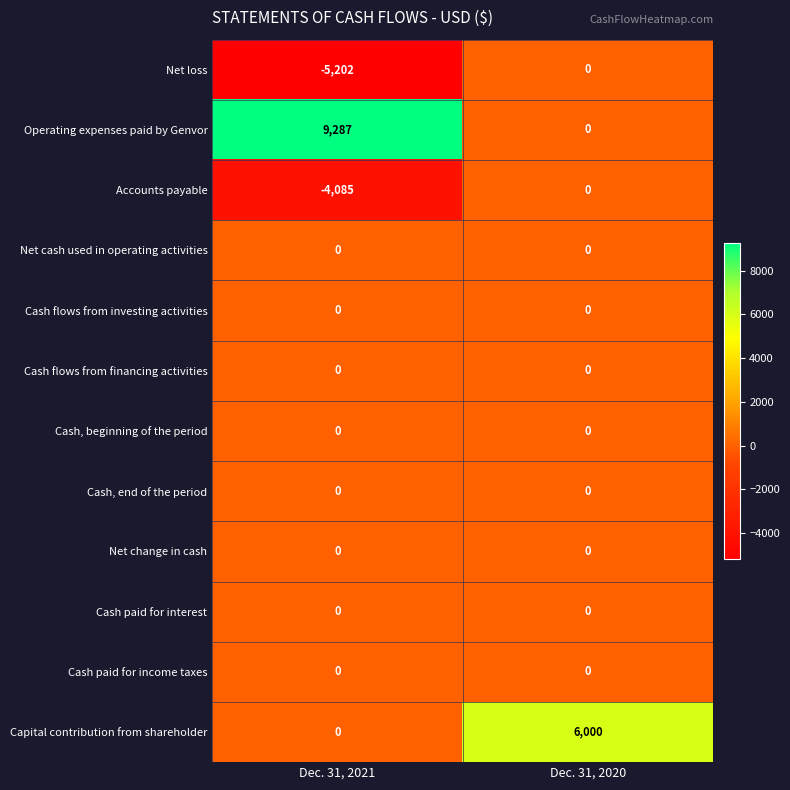

Where is Capital contribution from shareholder nearest to the value 3000?

Dec. 31, 2021